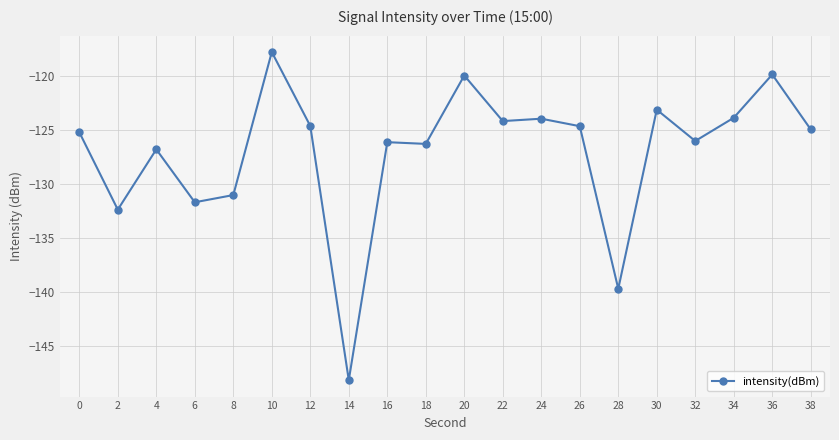

What is the value of the 3rd point from the left?

-126.8